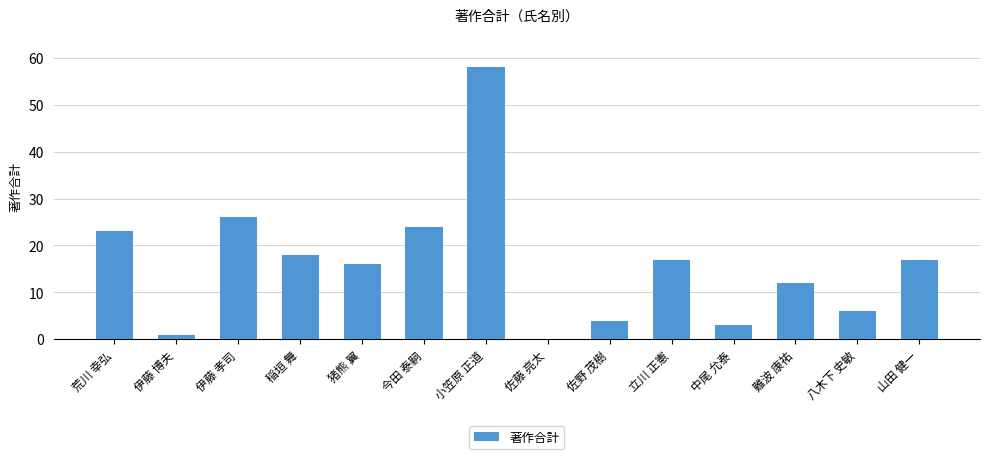

What is the average value?

16